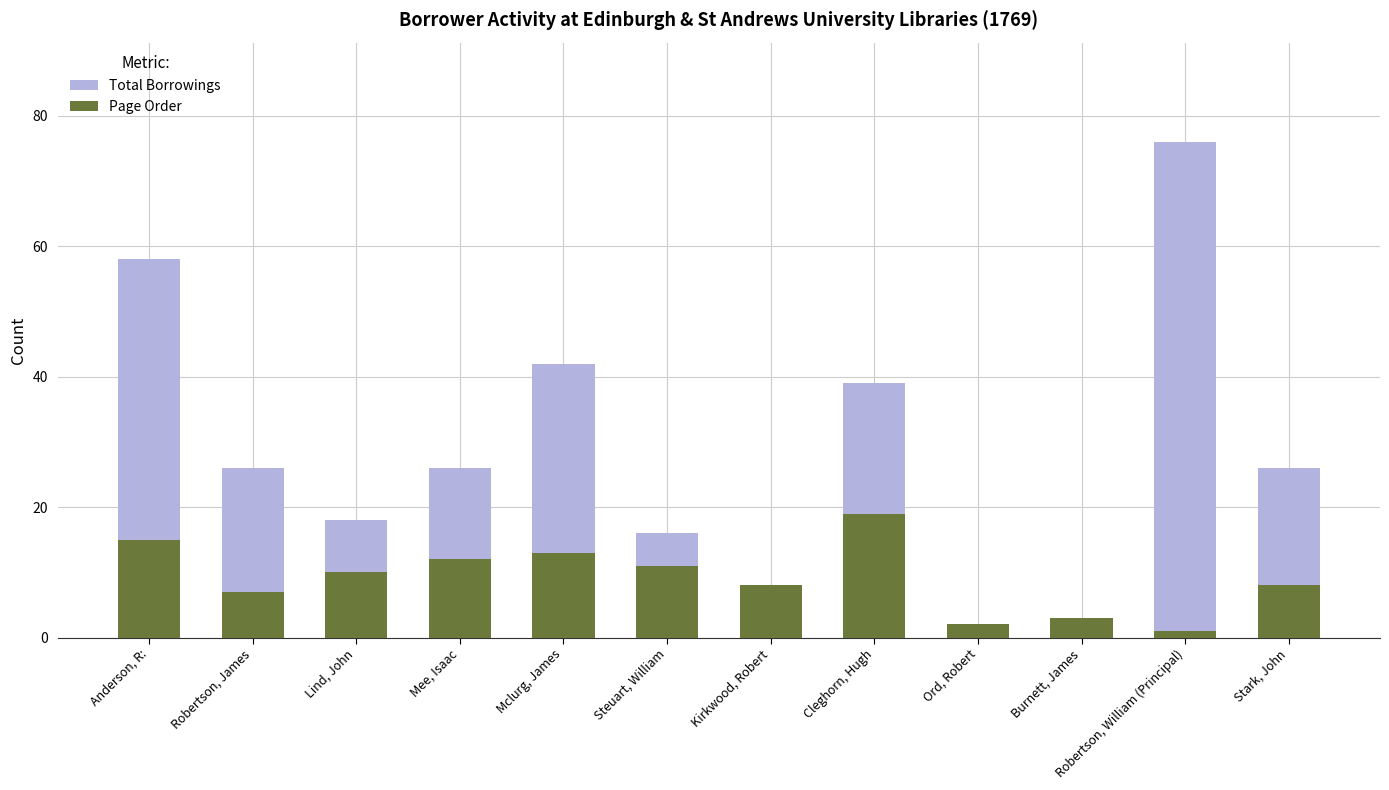

Reading left to right, transcribe all the data shown in this chart.

Total Borrowings: Anderson, R:=58	Robertson, James=26	Lind, John=18	Mee, Isaac=26	Mclurg, James=42	Steuart, William=16	Kirkwood, Robert=5	Cleghorn, Hugh=39	Ord, Robert=2	Burnett, James=3	Robertson, William (Principal)=76	Stark, John=26
Page Order: Anderson, R:=15	Robertson, James=7	Lind, John=10	Mee, Isaac=12	Mclurg, James=13	Steuart, William=11	Kirkwood, Robert=8	Cleghorn, Hugh=19	Ord, Robert=2	Burnett, James=3	Robertson, William (Principal)=1	Stark, John=8